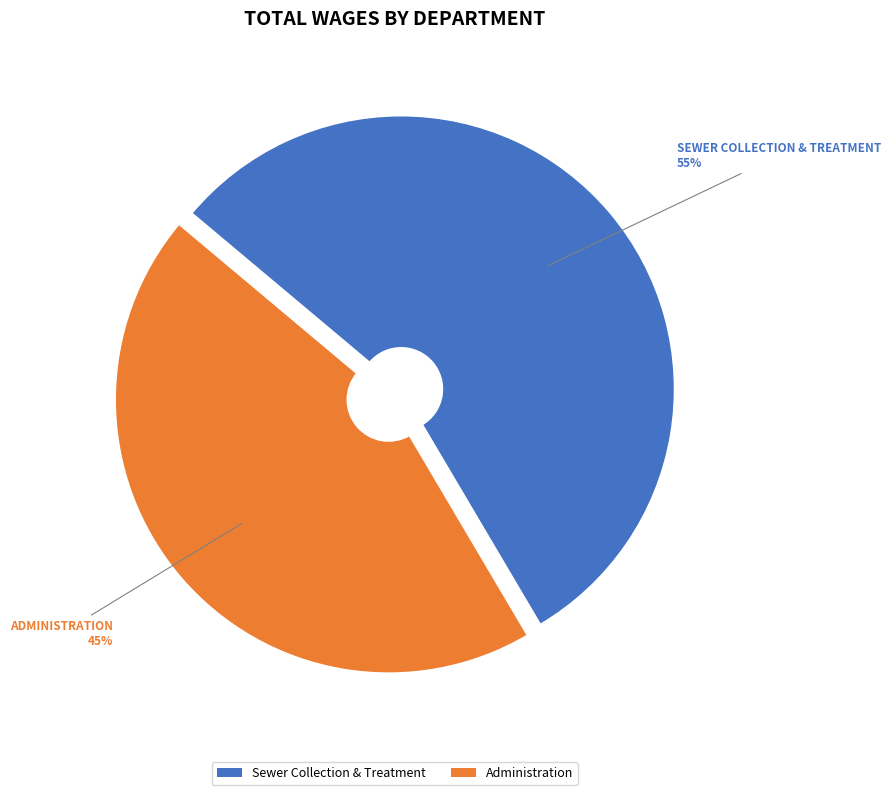

To the nearest percent, what is the average slice percentage?

50%